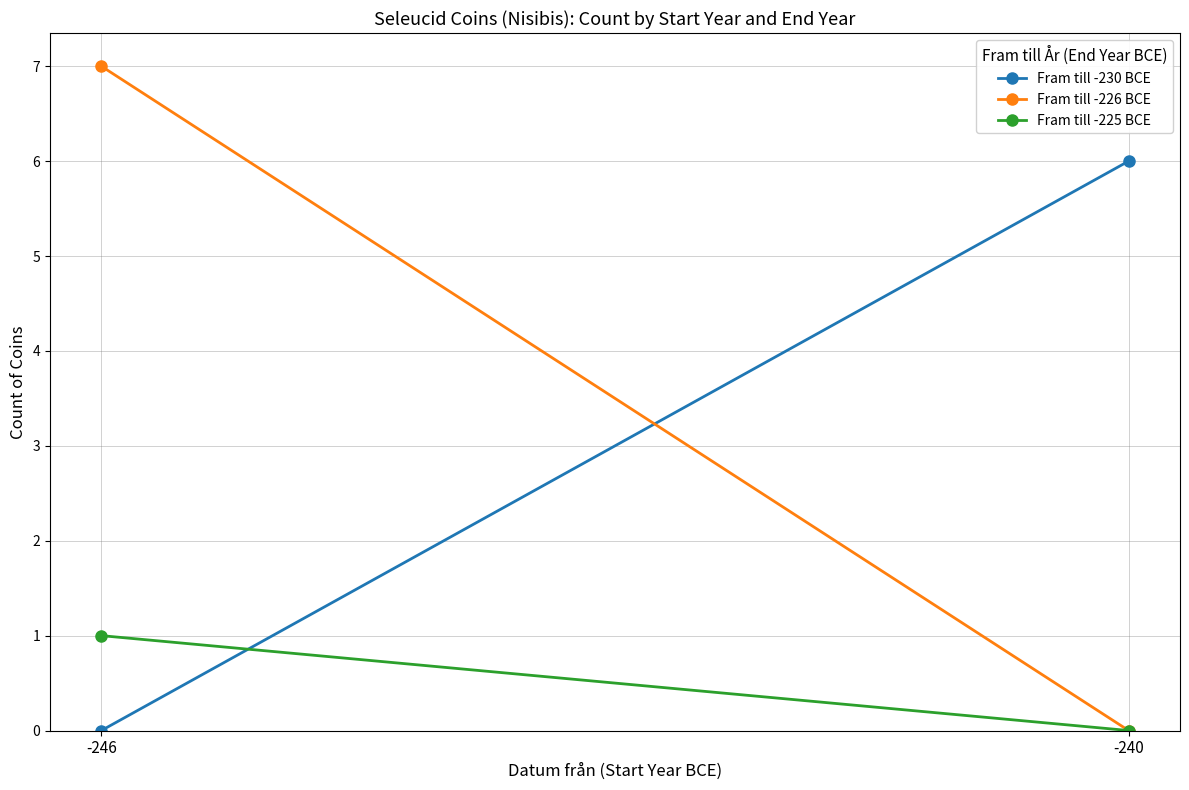

What is the difference between the Fram till -225 BCE values at -240 and -246?

1